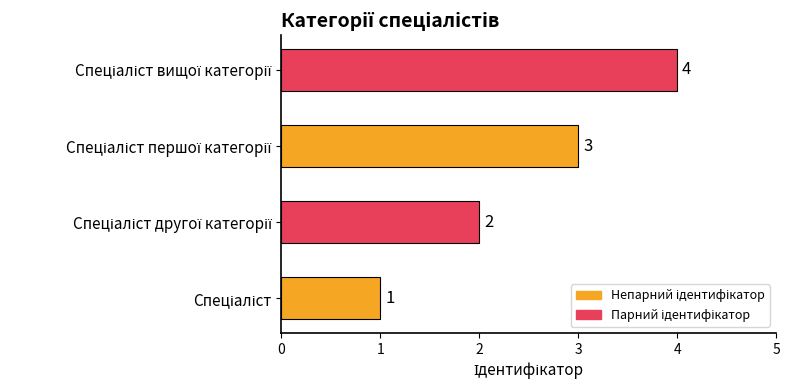

Count the values in the range 2 to 4.

3